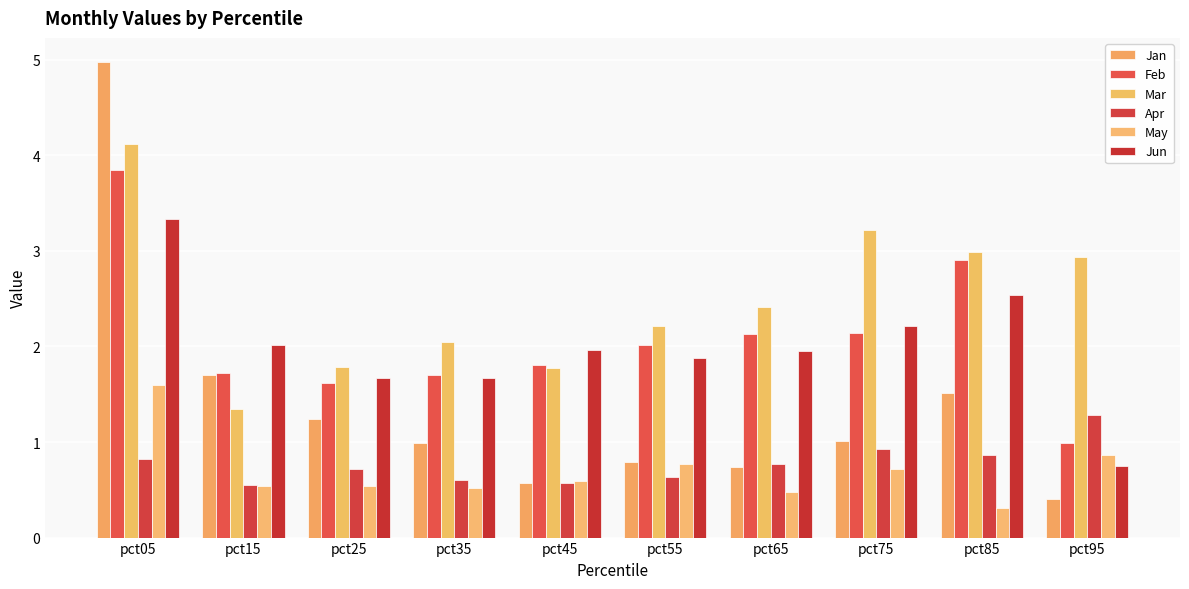

At which label is Feb closest to 2?

pct55